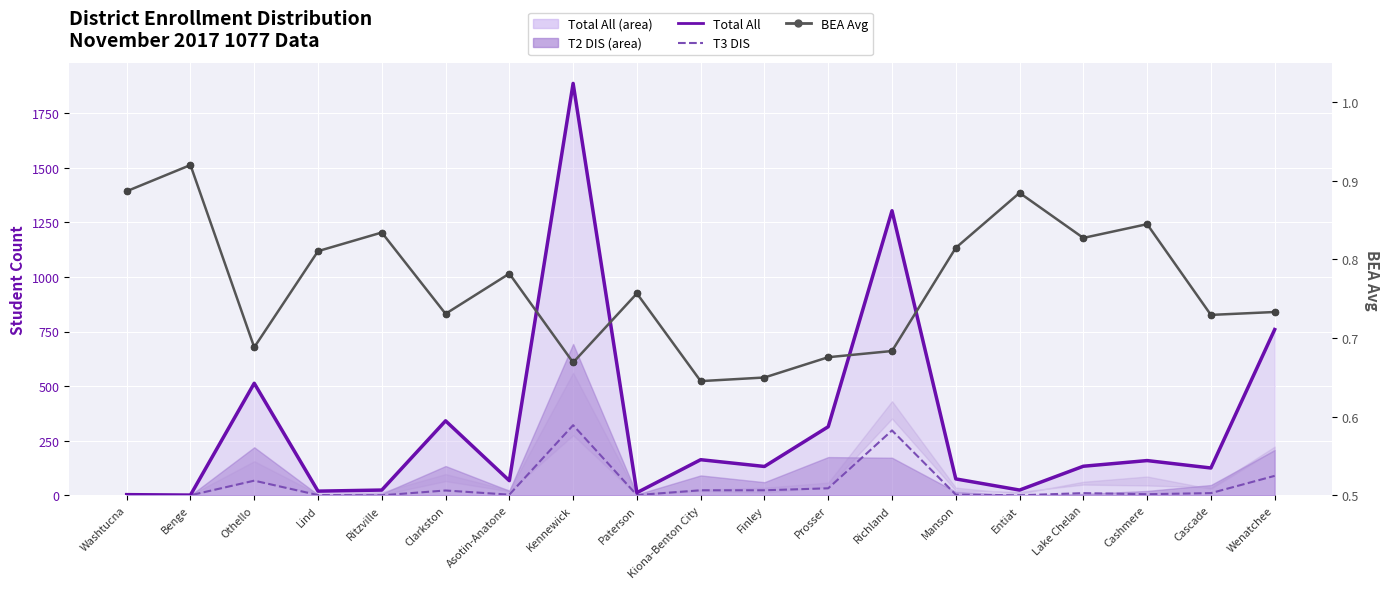

Which series has the widest spread of values?

Total All (line)